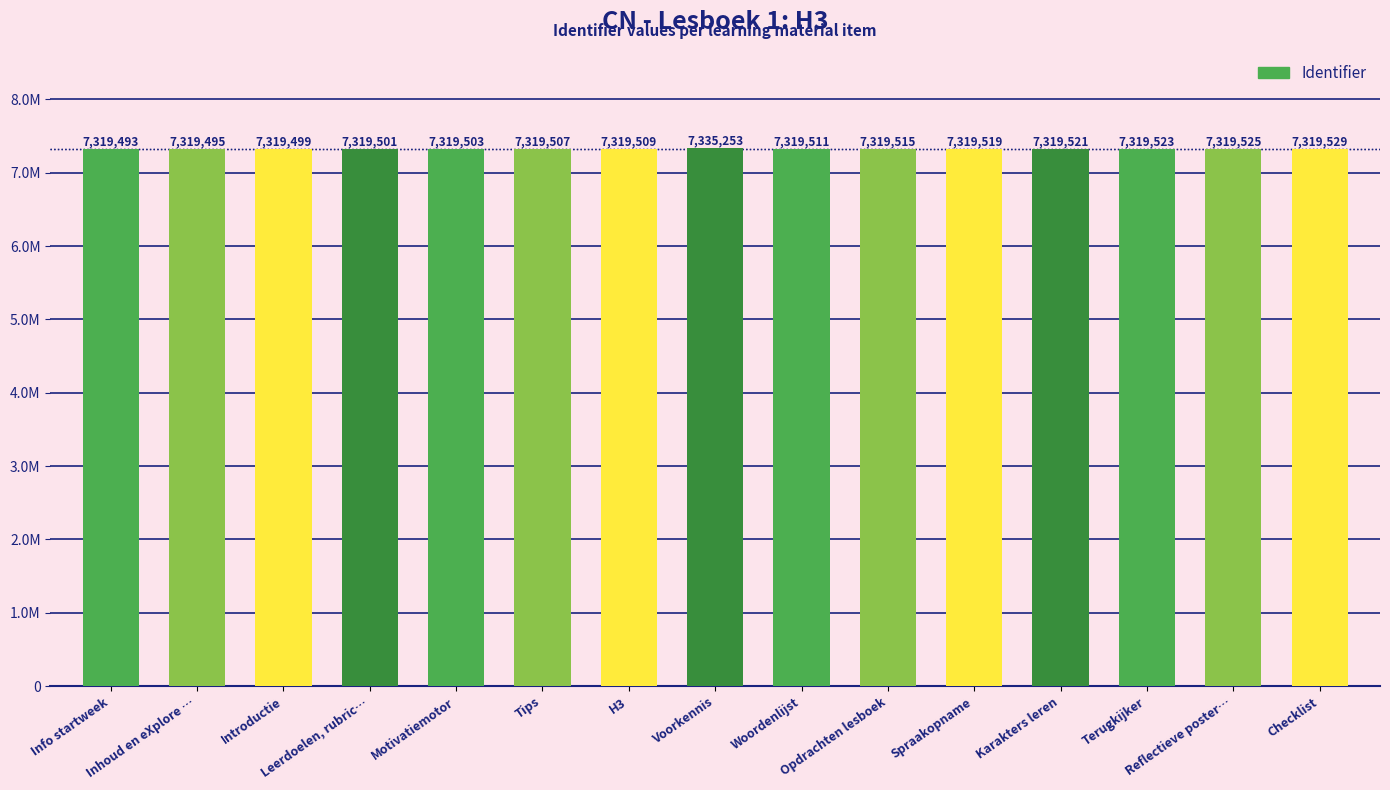

List the labels in order of value, largest first.

Voorkennis, Checklist, Reflectieve poster…, Terugkijker, Karakters leren, Spraakopname, Opdrachten lesboek, Woordenlijst, H3, Tips, Motivatiemotor, Leerdoelen, rubric…, Introductie, Inhoud en eXplore …, Info startweek